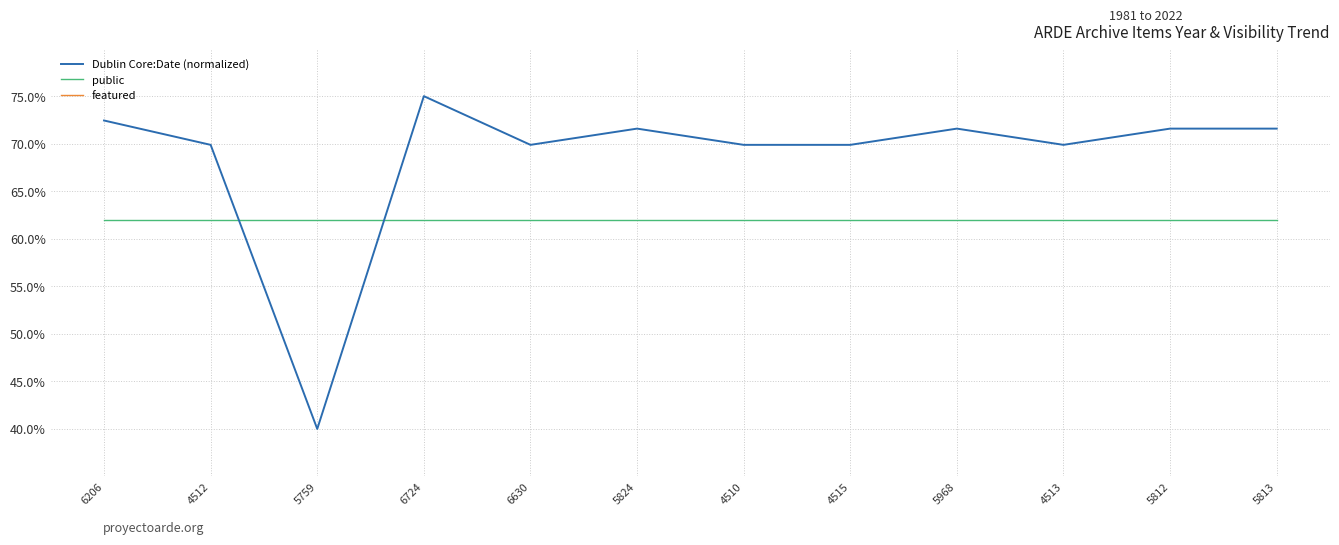

What is the value of the Dublin Core:Date (normalized) point at the 1st from the left?

0.7